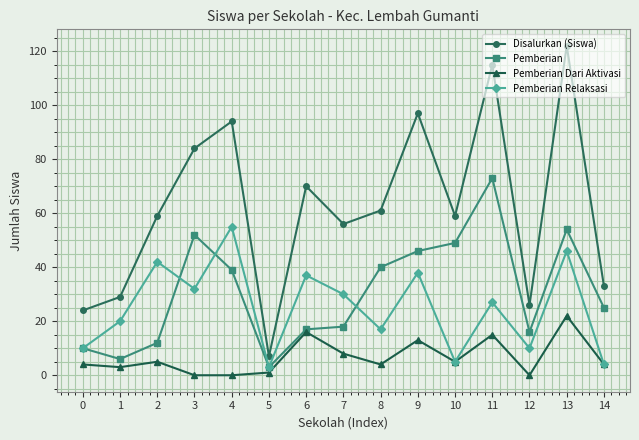

True or false: Disalurkan (Siswa) and Pemberian cross at least once.

False